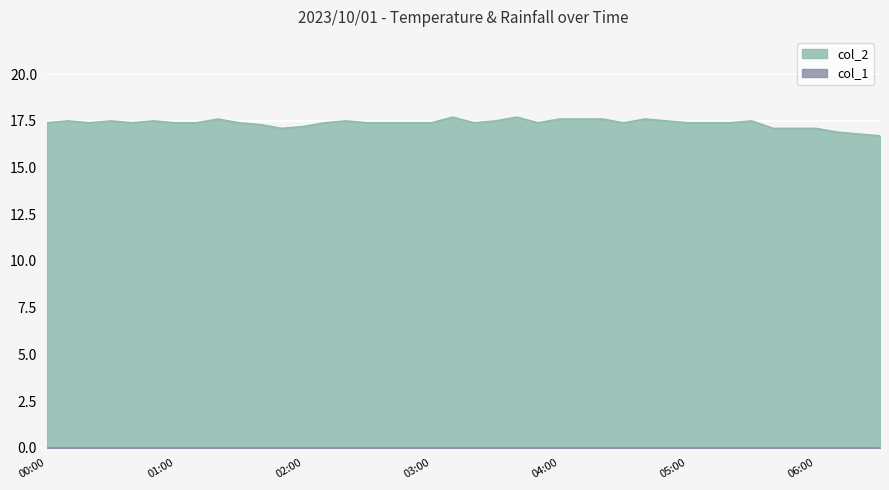

Rank the categories by value from lowest to highest.

06:30, 06:20, 06:10, 01:50, 05:40, 05:50, 06:00, 02:00, 01:40, 00:00, 00:20, 00:40, 01:00, 01:10, 01:30, 02:10, 02:30, 02:40, 02:50, 03:00, 03:20, 03:50, 04:30, 05:00, 05:10, 05:20, 00:10, 00:30, 00:50, 02:20, 03:30, 04:50, 05:30, 01:20, 04:00, 04:10, 04:20, 04:40, 03:10, 03:40